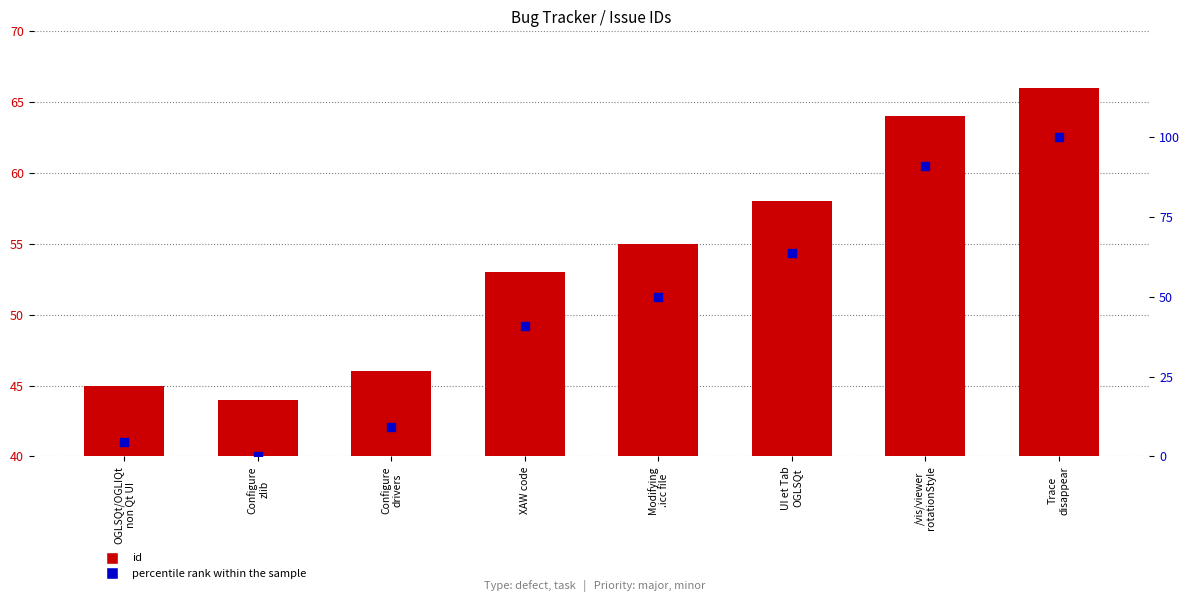

At how many categories does at least one series exceed 86?

2